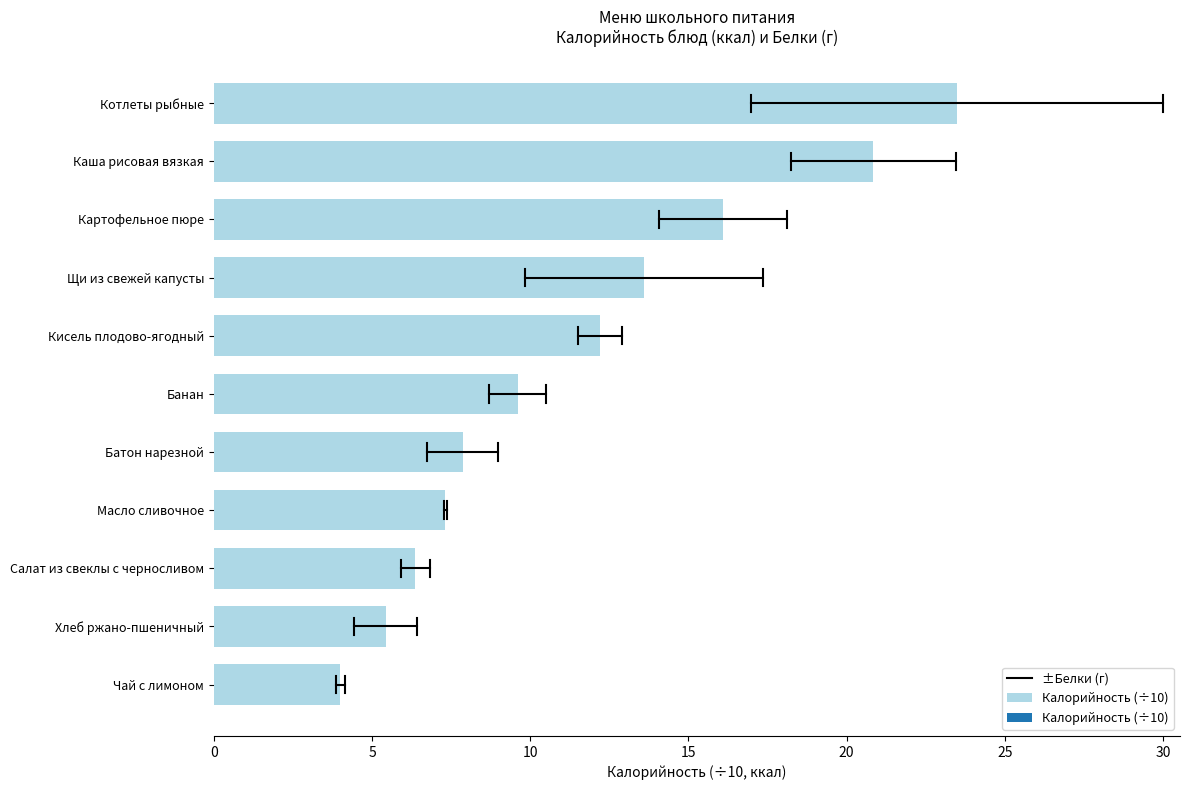

Read the value at Чай с лимоном.

4.0